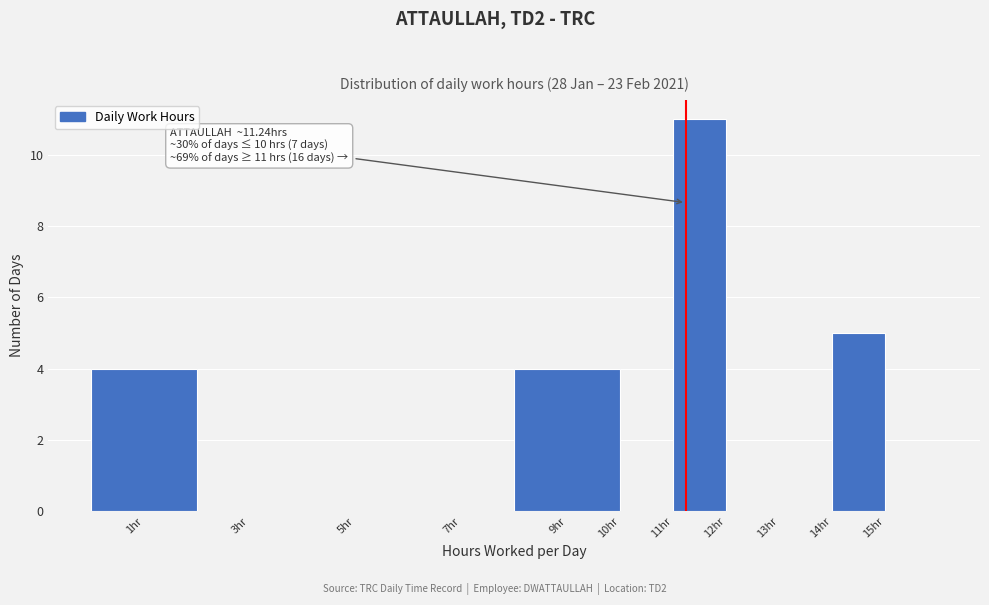

Which range on the x-axis has the tallest bar?

11 to 12